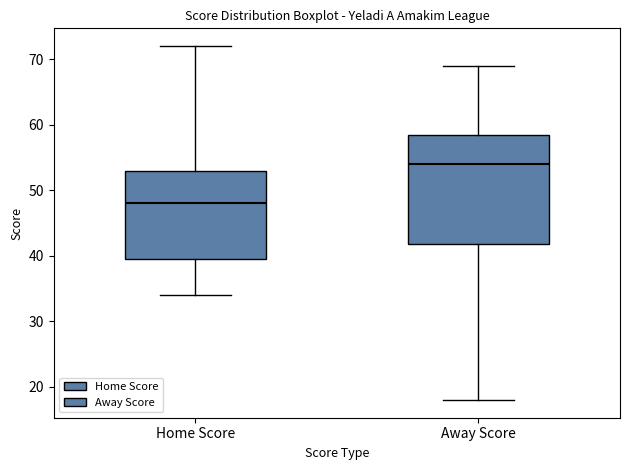

Reading left to right, read every box against the y-axis: the position of its median line, the range the box covers, and the ends of its whiskers. The values are not printed on the chart, so give them approximately, as read against the axis.

Home Score: median 48, box 40 to 53, whiskers 34 to 72
Away Score: median 54, box 42 to 59, whiskers 18 to 69